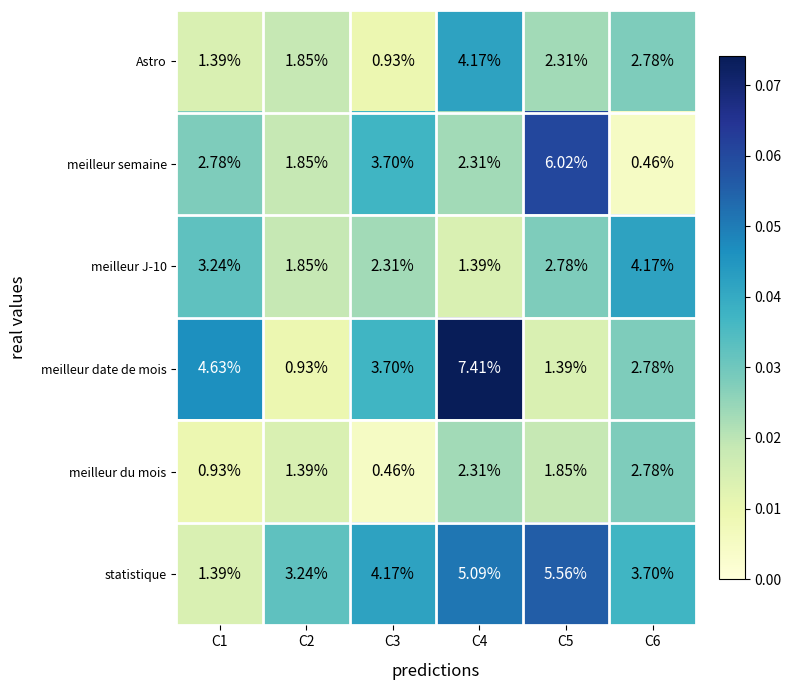

At which category is the sum across all series the highest?

C4